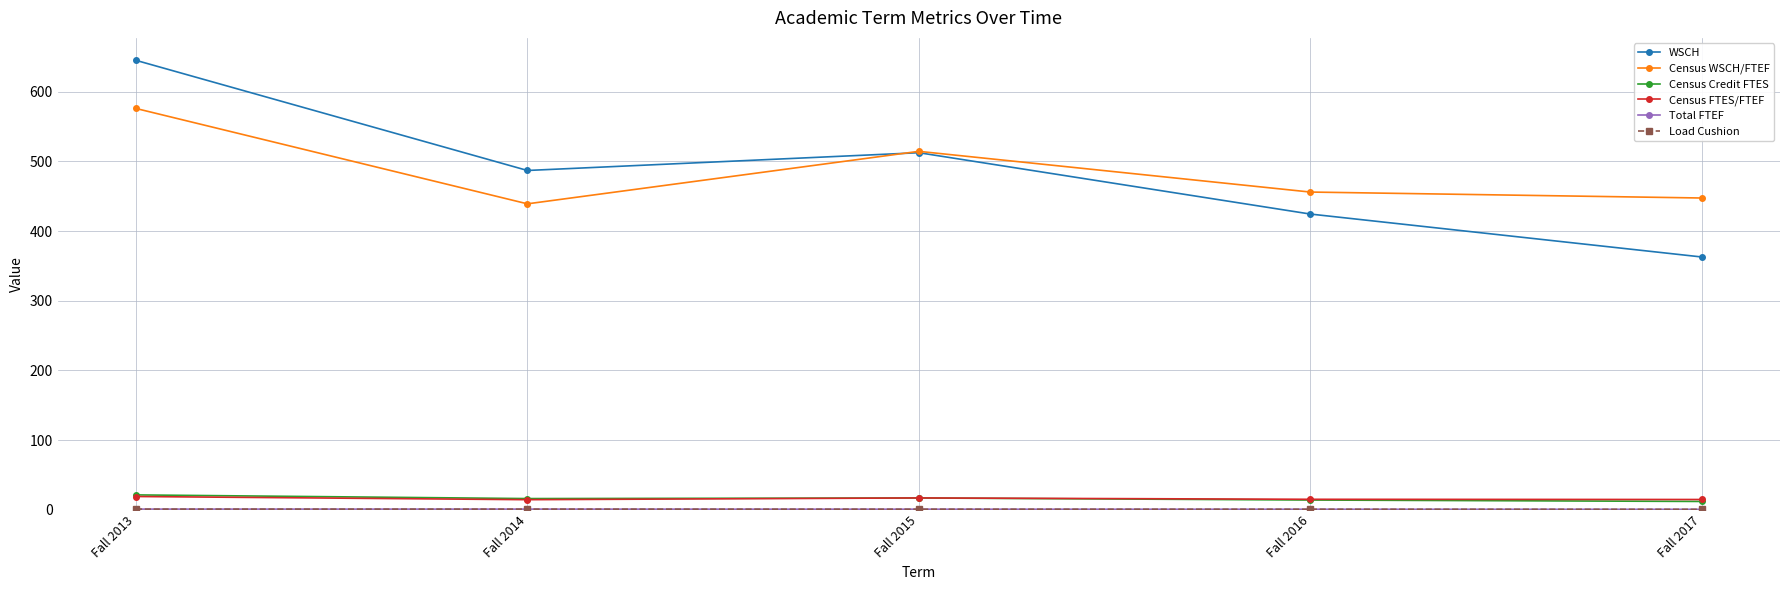

What is the difference between the second highest and minimum values in the Census Credit FTES series?

5.0